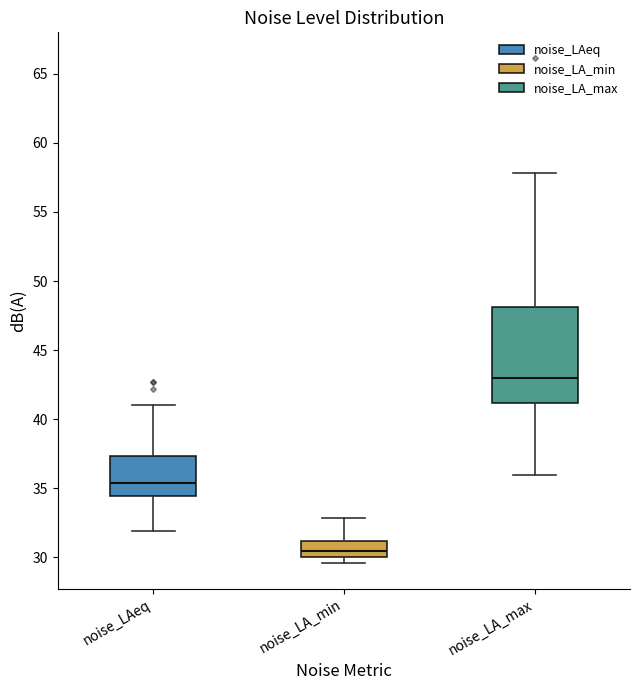

Reading left to right, read every box against the y-axis: the position of its median line, the range the box covers, and the ends of its whiskers. The values are not printed on the chart, so give them approximately, as read against the axis.

noise_LAeq: median 35.5, box 34.5 to 37.5, whiskers 32.0 to 41.0
noise_LA_min: median 30.5, box 30.0 to 31.0, whiskers 29.5 to 33.0
noise_LA_max: median 43.0, box 41.0 to 48.0, whiskers 36.0 to 58.0